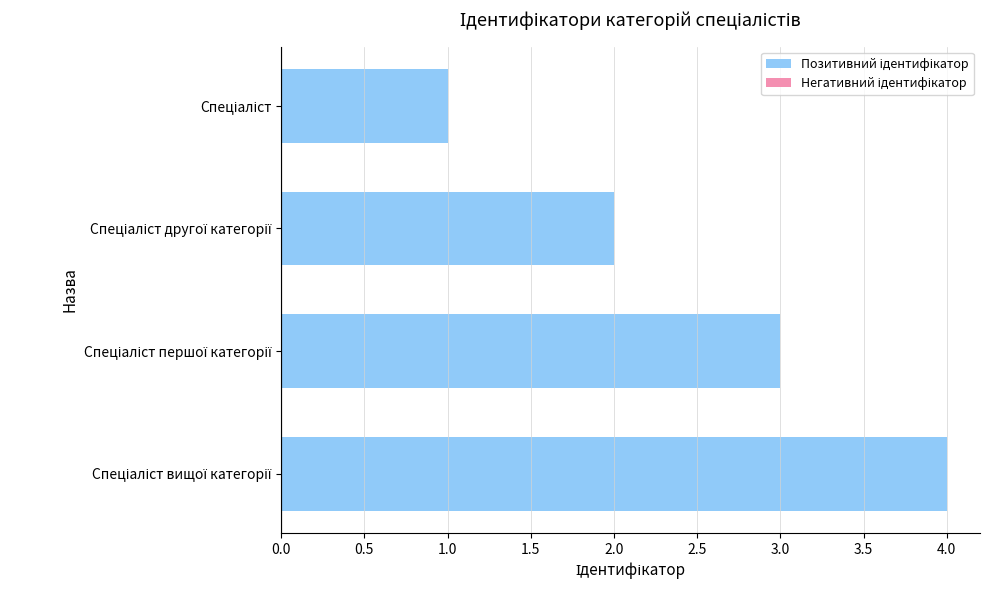

What is the greatest value displayed?

4